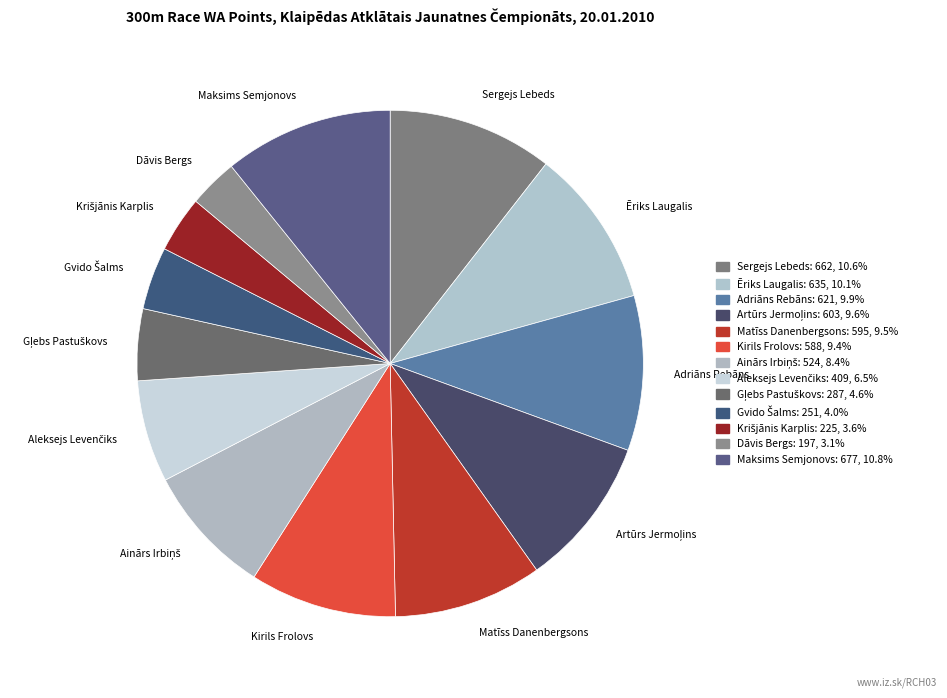

Is there a majority slice in this chart?

No